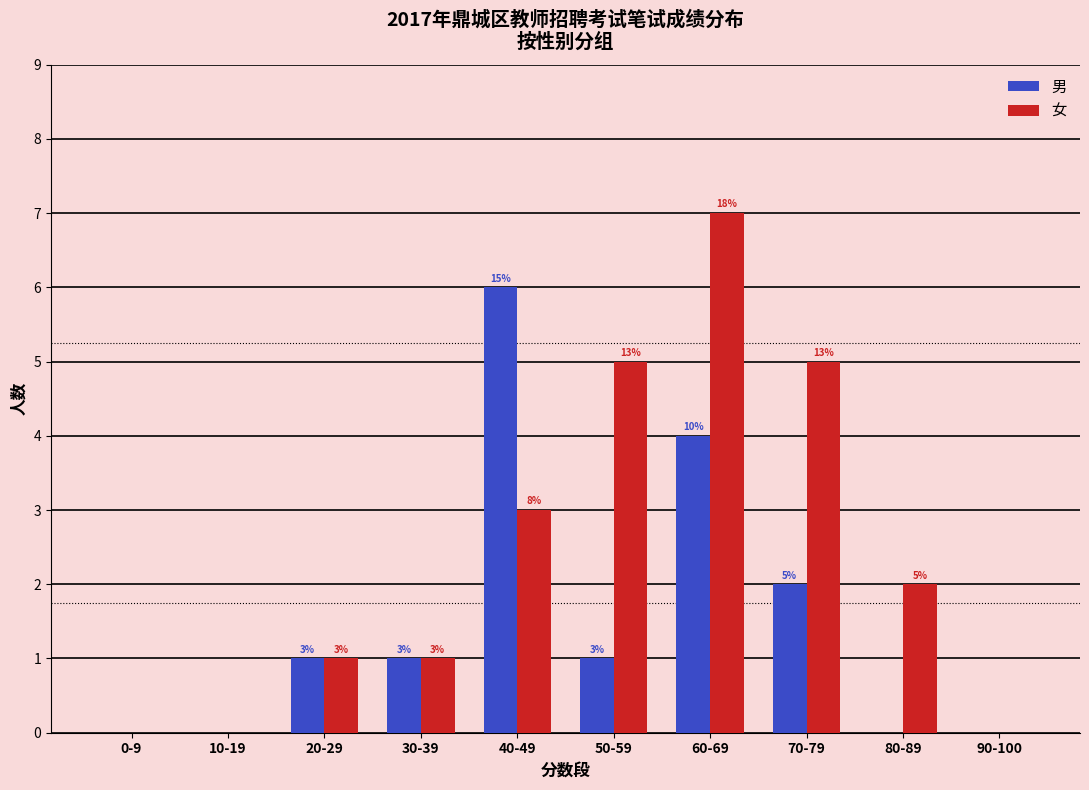

What are all the series names shown in the legend?

男, 女